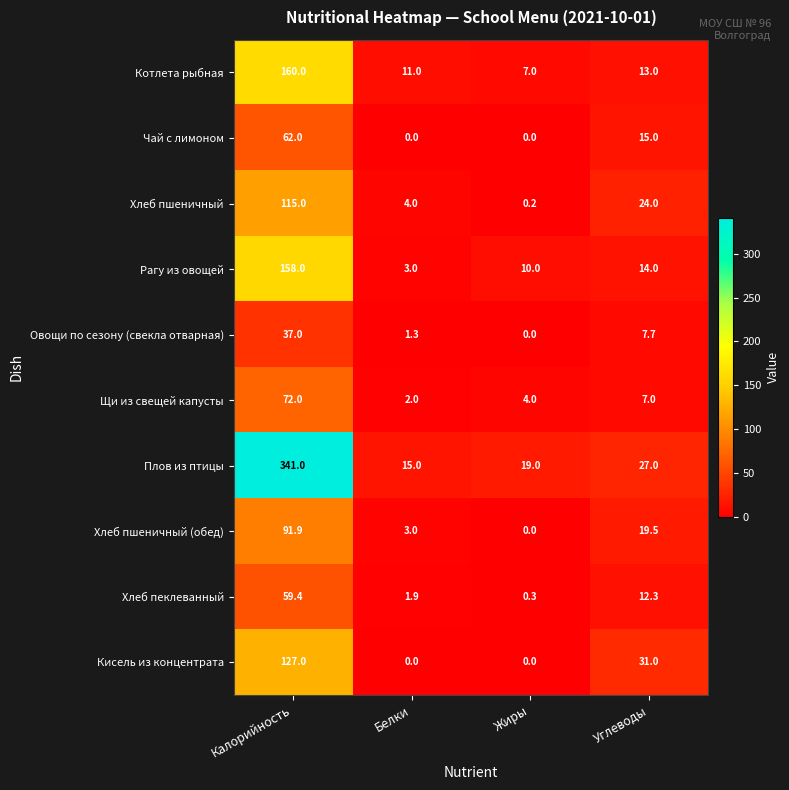

Is it true that Хлеб пшеничный (обед) equals 0.0 at Жиры?

True